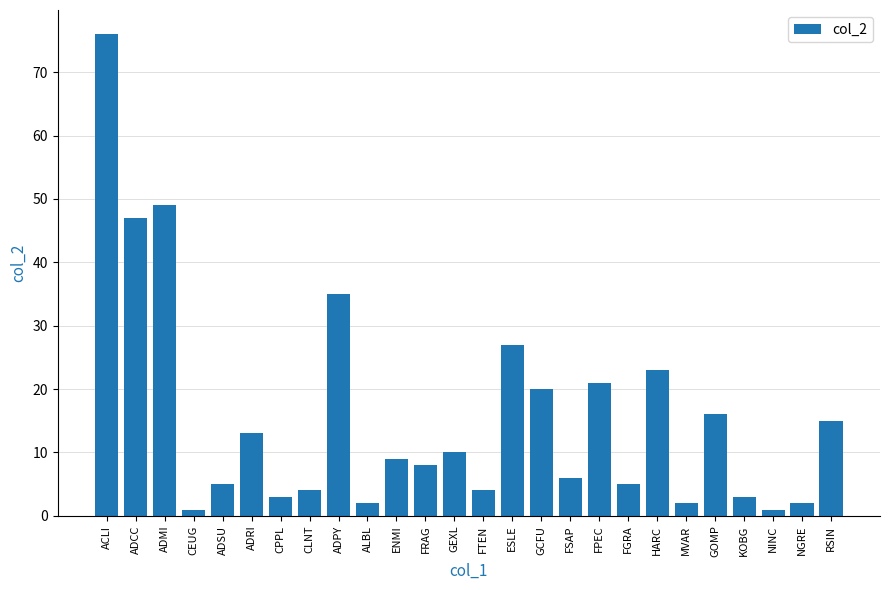

What is the ratio of the value at ACLI to the value at CLNT?

19.0